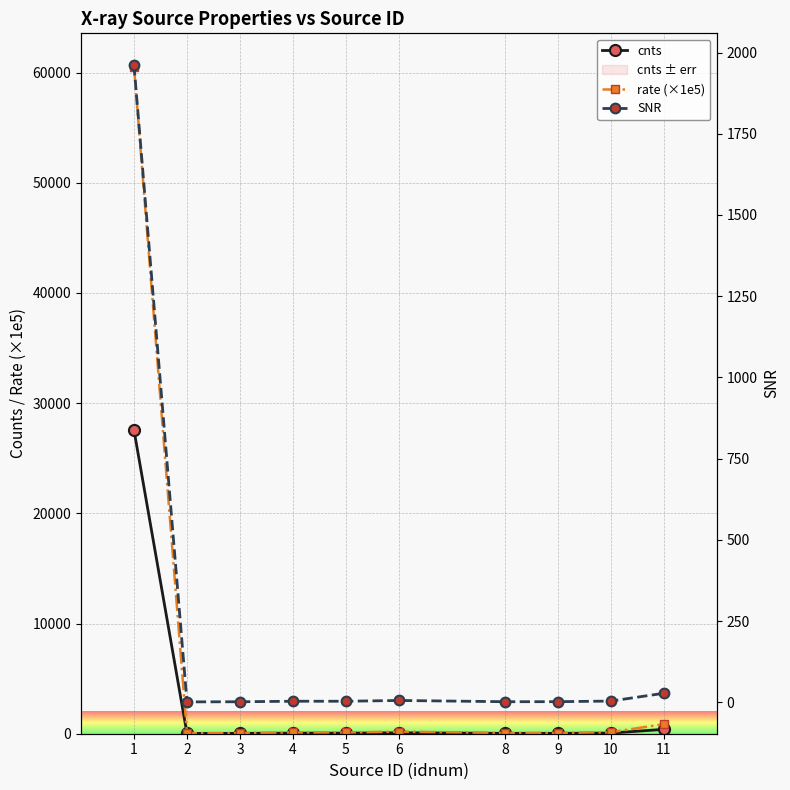

What is the difference between the maximum and minimum values in the cnts series?

27514.5